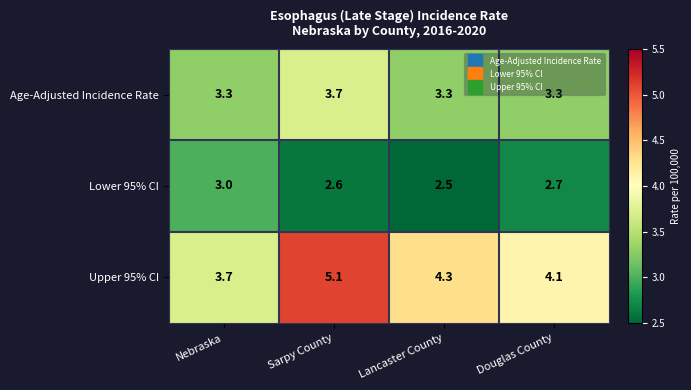

Rank the series by their average value, from lowest to highest.

Lower 95% CI, Age-Adjusted Incidence Rate, Upper 95% CI